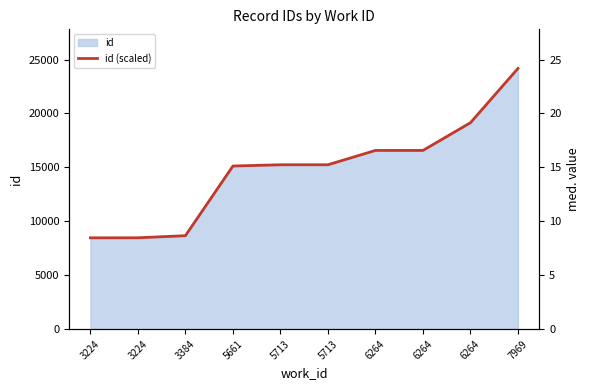

Reading left to right, extract all data points from this chart.

3224=8.5	3224=8.5	3384=8.7	5661=15.1	5713=15.2	5713=15.2	6264=16.6	6264=16.6	6264=19.1	7969=24.2